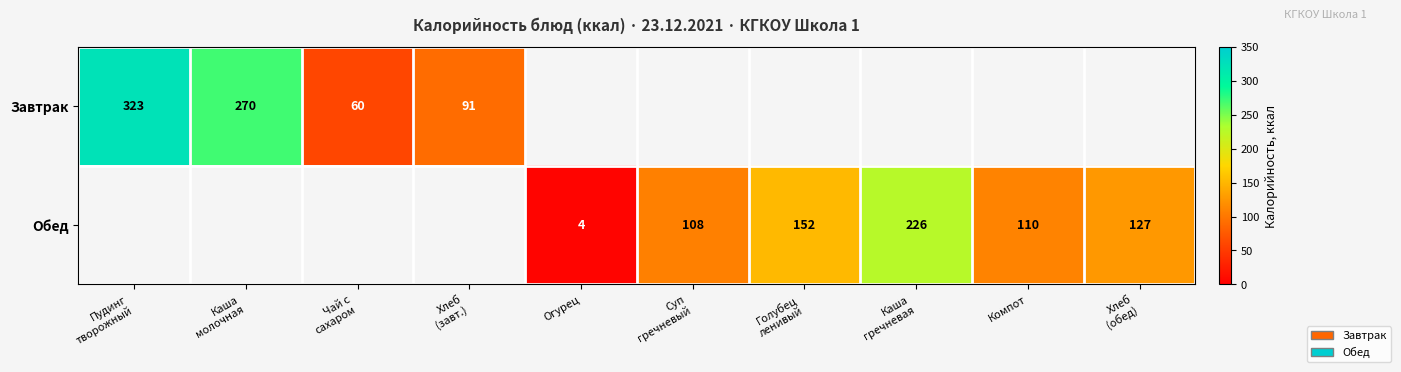

Which has a higher value, Пудинг
творожный or Хлеб
(завт.)?

Пудинг
творожный